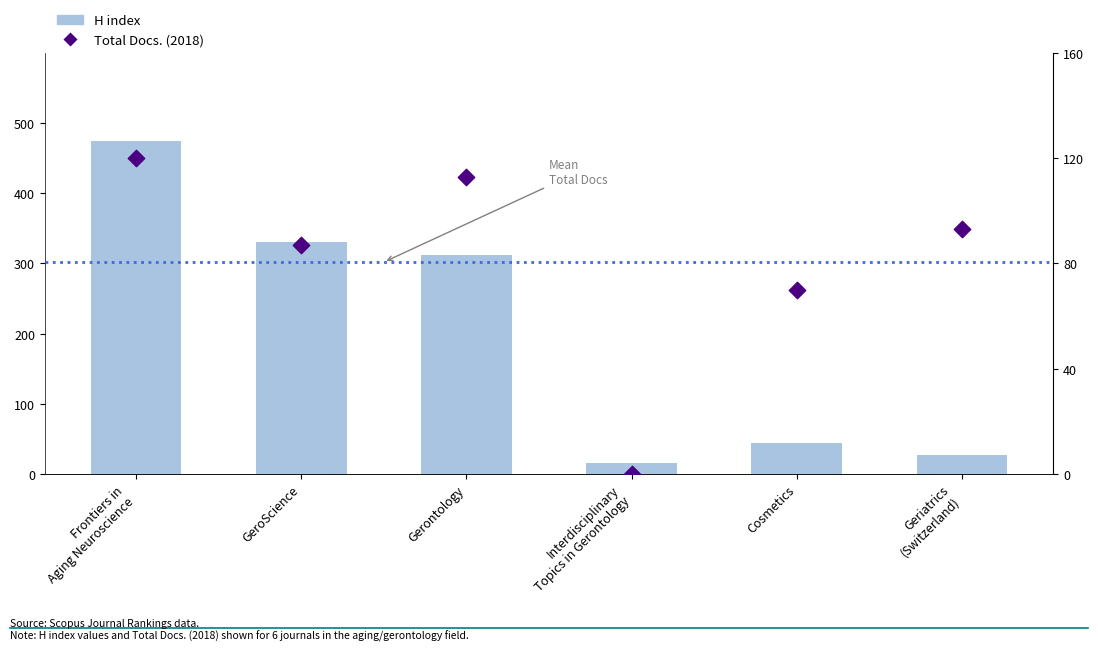

What is the total value across all series at GeroScience?

418